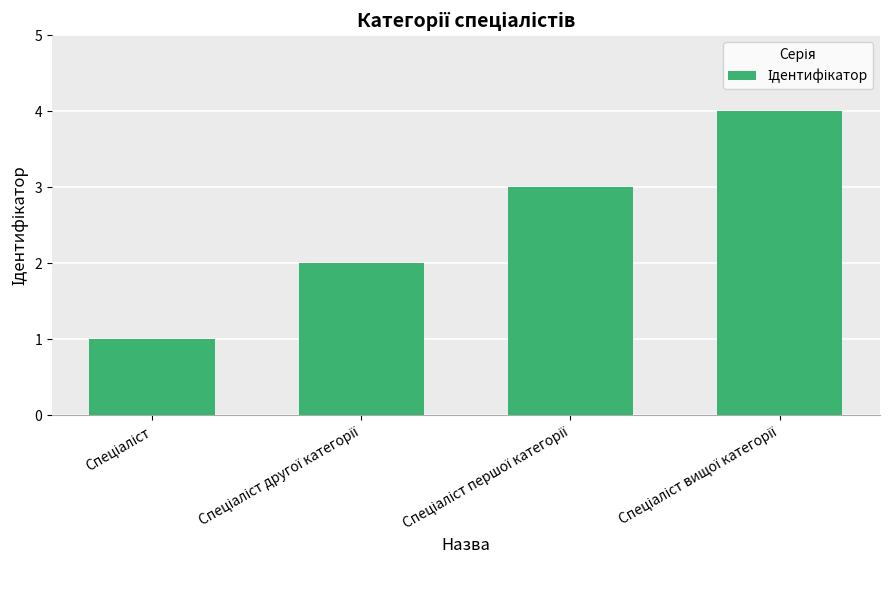

Count the number of data series in this chart.

1